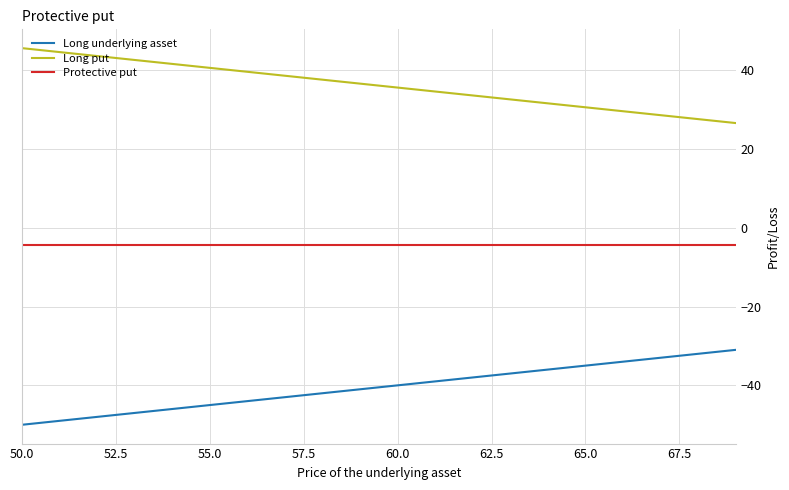

True or false: Protective put and Long put cross at least once.

False